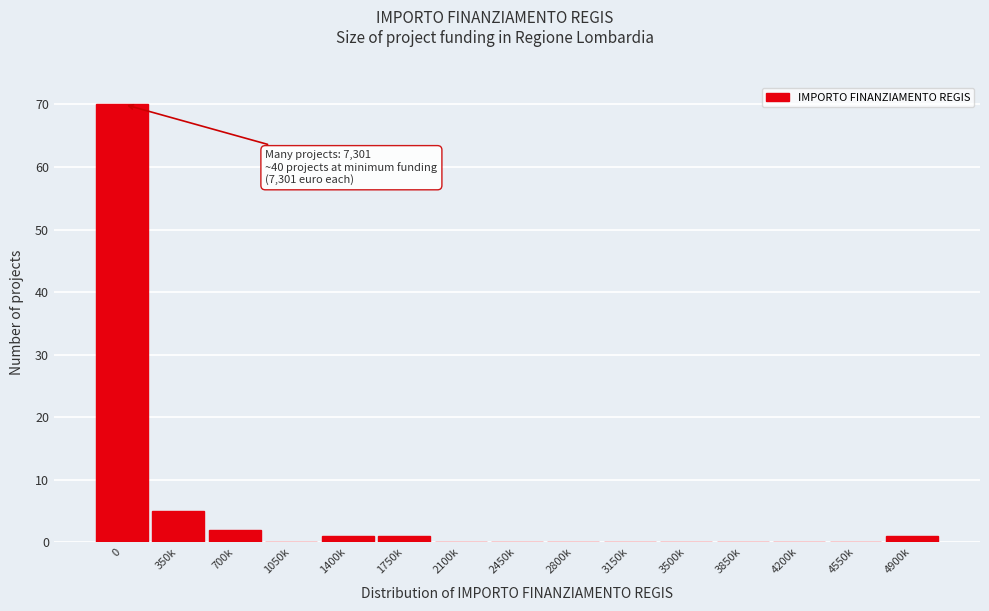

Reading right to left, extract all data points from this chart.

4900k=1	4550k=0	4200k=0	3850k=0	3500k=0	3150k=0	2800k=0	2450k=0	2100k=0	1750k=1	1400k=1	1050k=0	700k=2	350k=5	0=70